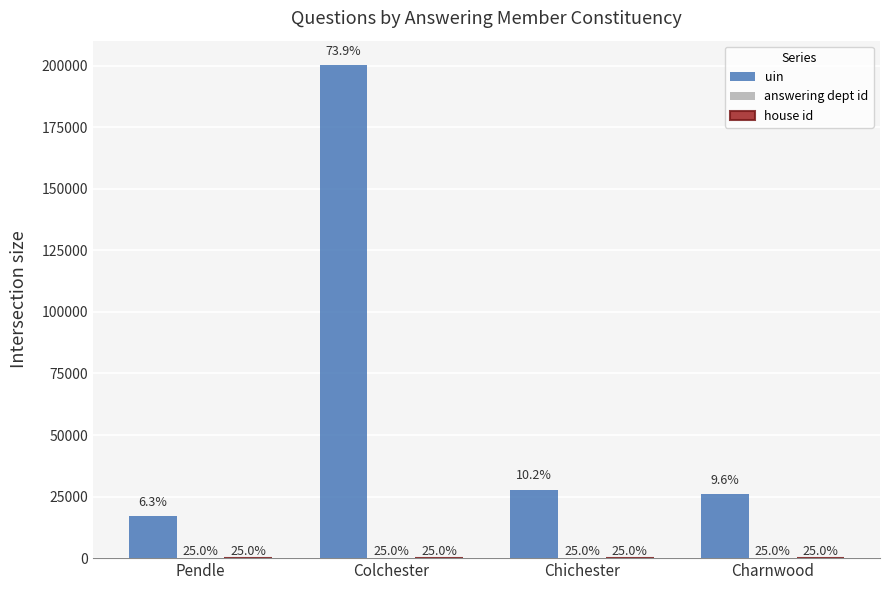

Does the chart contain stacked bars?

No